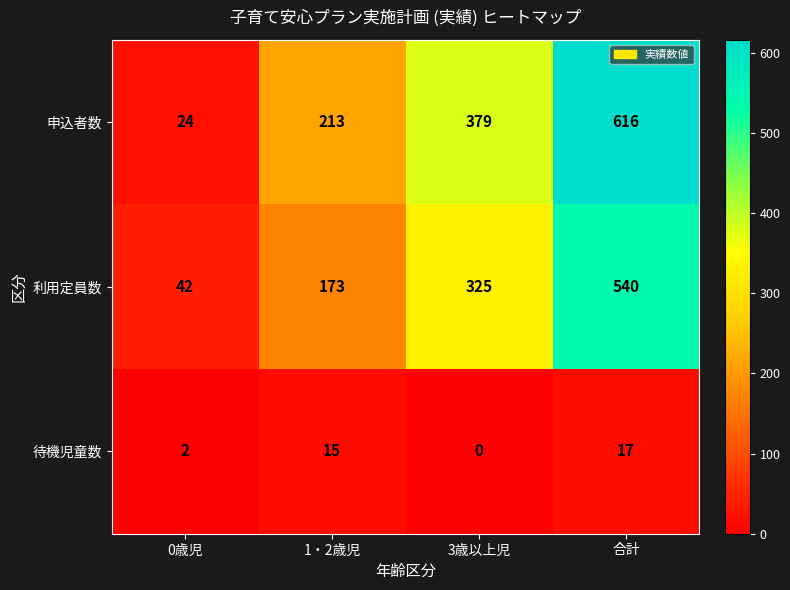

Which series has the largest total across all categories?

申込者数